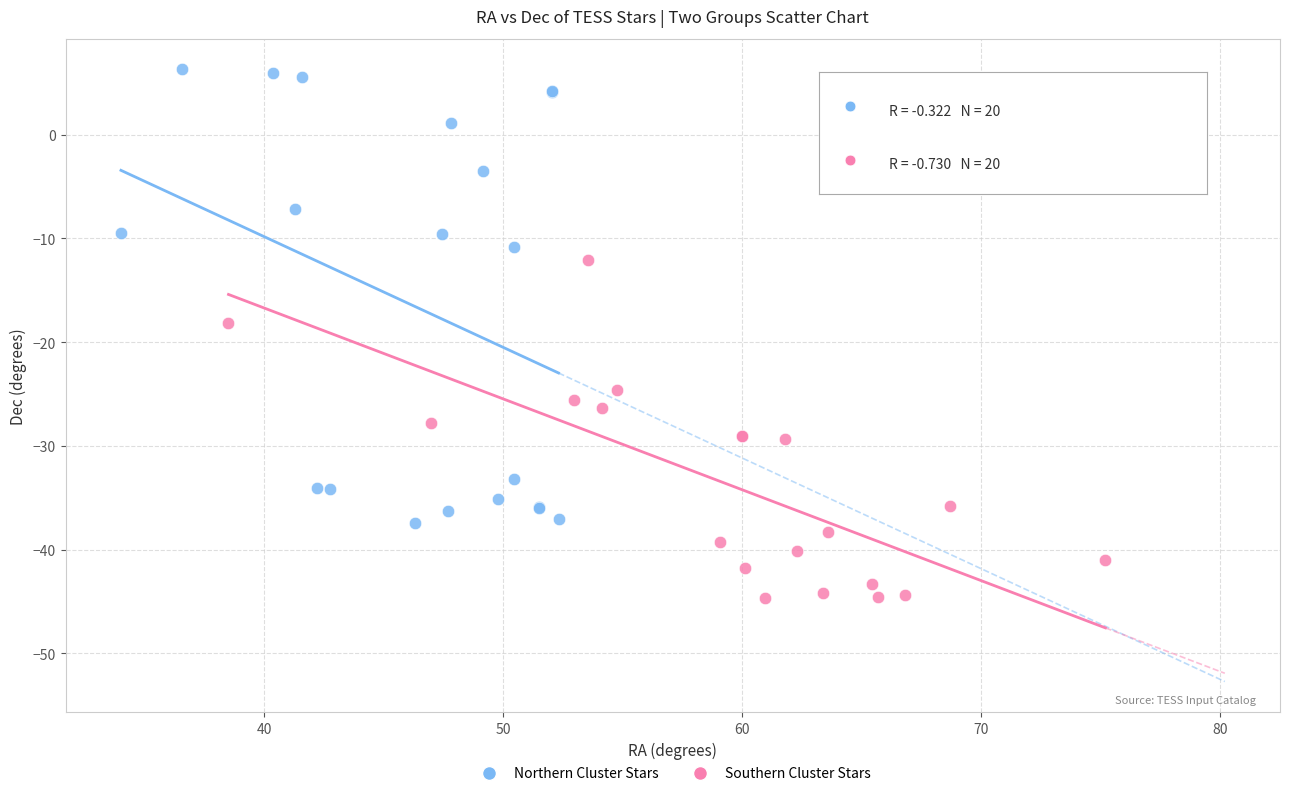

Which series contains the highest Y value?

Northern Cluster Stars